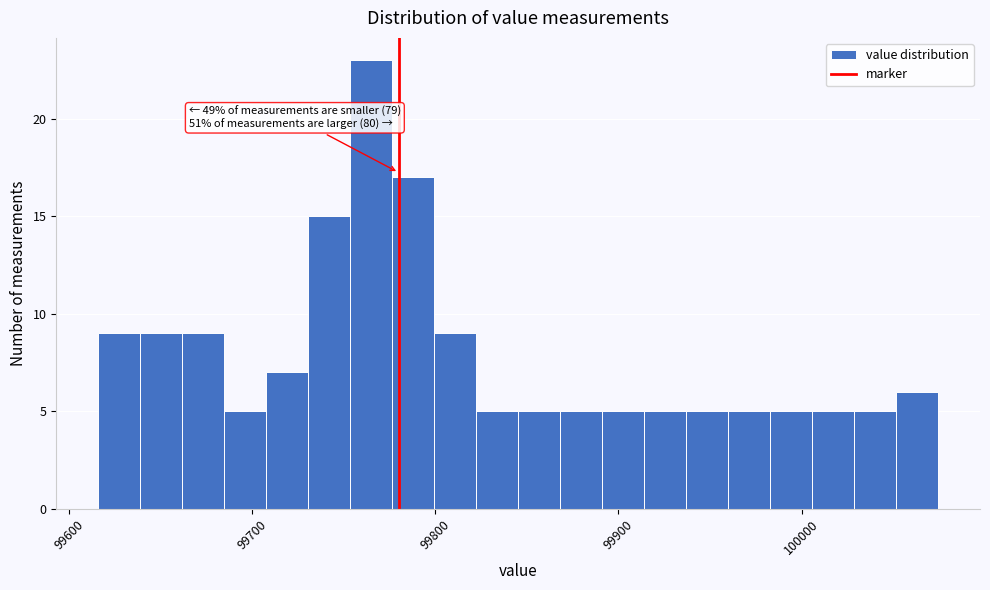

Read against the x-axis, roughly where is the centre of the tallest bar?

99760